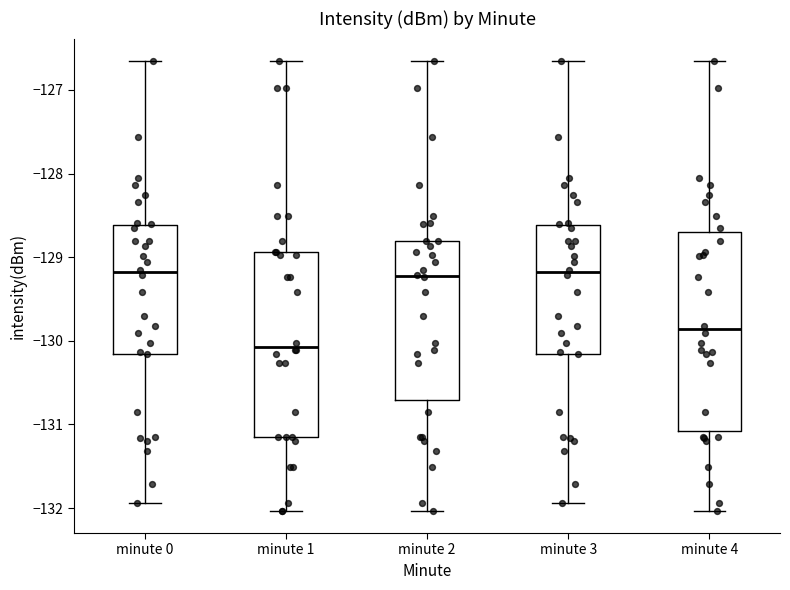

Reading left to right, transcribe this box plot: for each box, give where its median line is, the range the box spans, and where its two whiskers end, as read against the y-axis. The values are not printed on the chart, so give them approximately, as read against the axis.

minute 0: median -129.2, box -130.2 to -128.6, whiskers -131.9 to -126.7
minute 1: median -130.1, box -131.1 to -128.9, whiskers -132.0 to -126.7
minute 2: median -129.2, box -130.7 to -128.8, whiskers -132.0 to -126.7
minute 3: median -129.2, box -130.2 to -128.6, whiskers -131.9 to -126.7
minute 4: median -129.9, box -131.1 to -128.7, whiskers -132.0 to -126.7